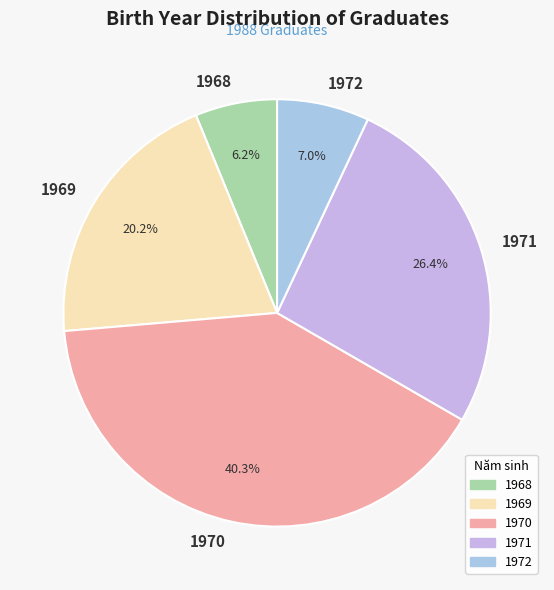

Is it true that 1972 is 1% of the pie?

False